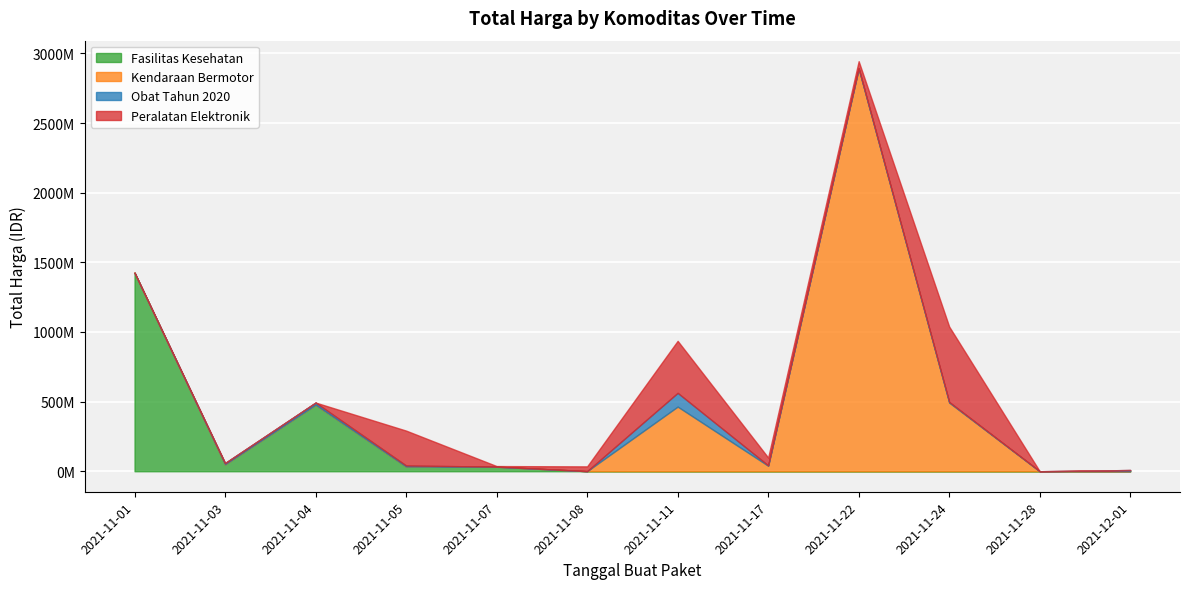

What is the label of the 12th point from the left?

2021-12-01